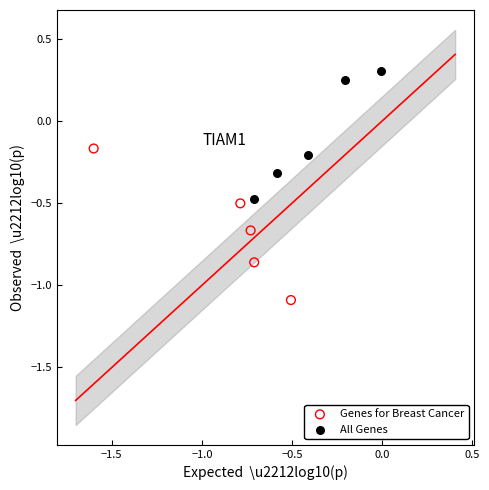

Which series reaches the minimum Y coordinate?

Genes for Breast Cancer